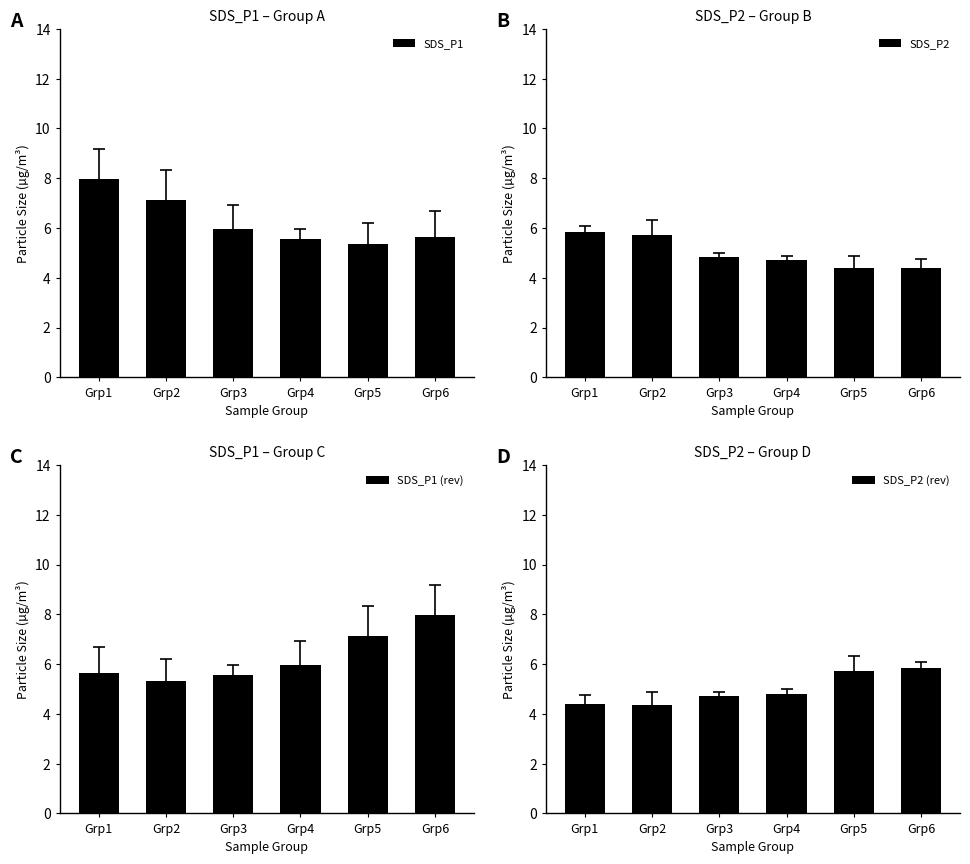

At which category is the sum across all series the highest?

Grp1